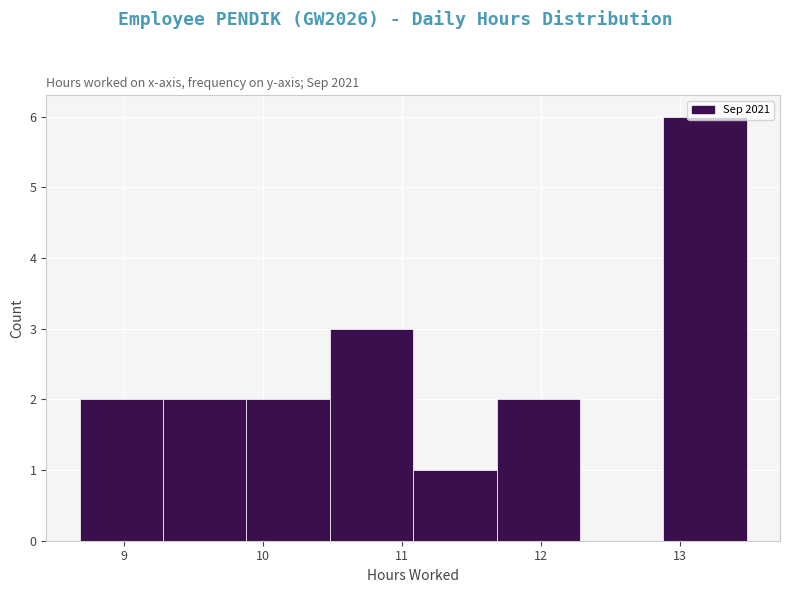

Over which range of the x-axis is the bar tallest?

12.88 to 13.48